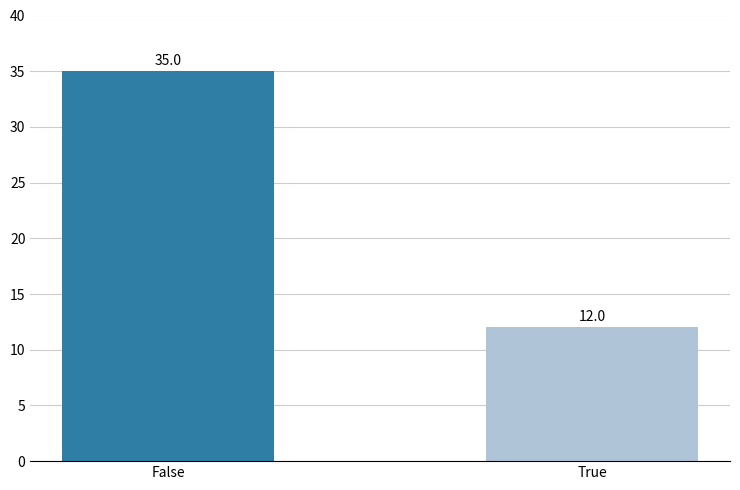

What is the minimum value shown in the chart?

12